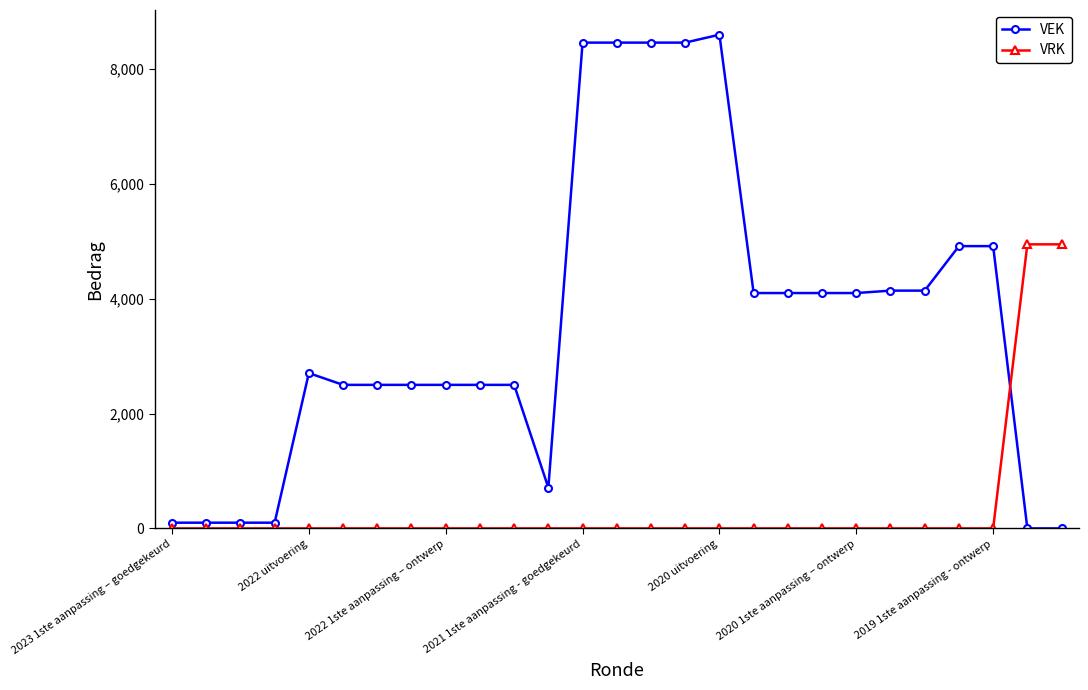

Rank the series by their maximum value, from highest to lowest.

VEK, VRK